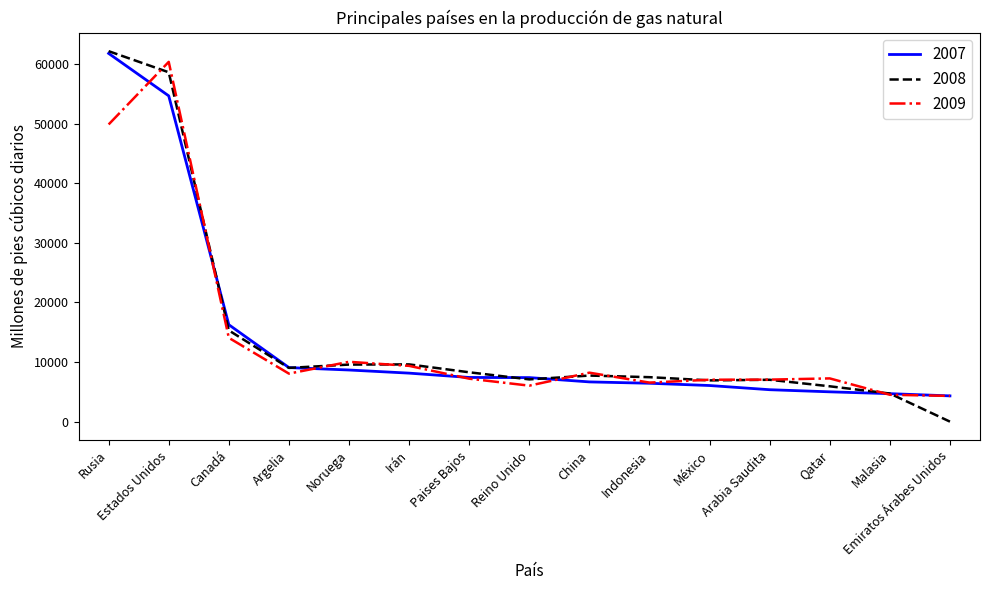

Which series has the largest range (max minus min)?

2008